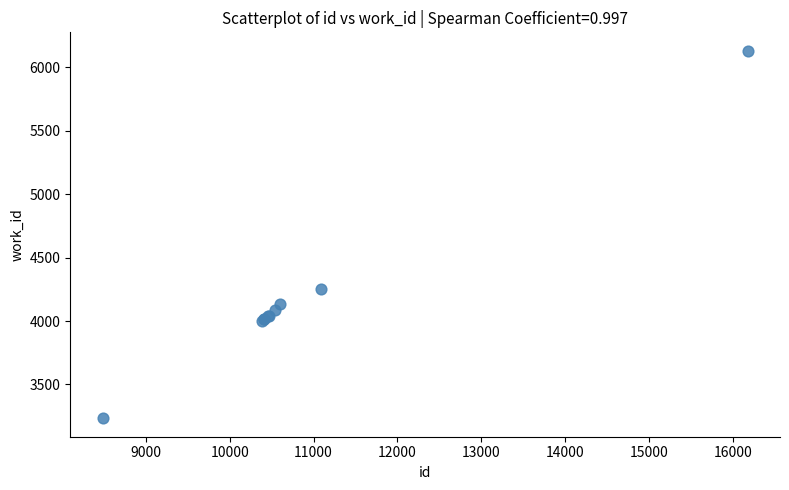

What Y value in the scatter plot is closest to 4682?

4255